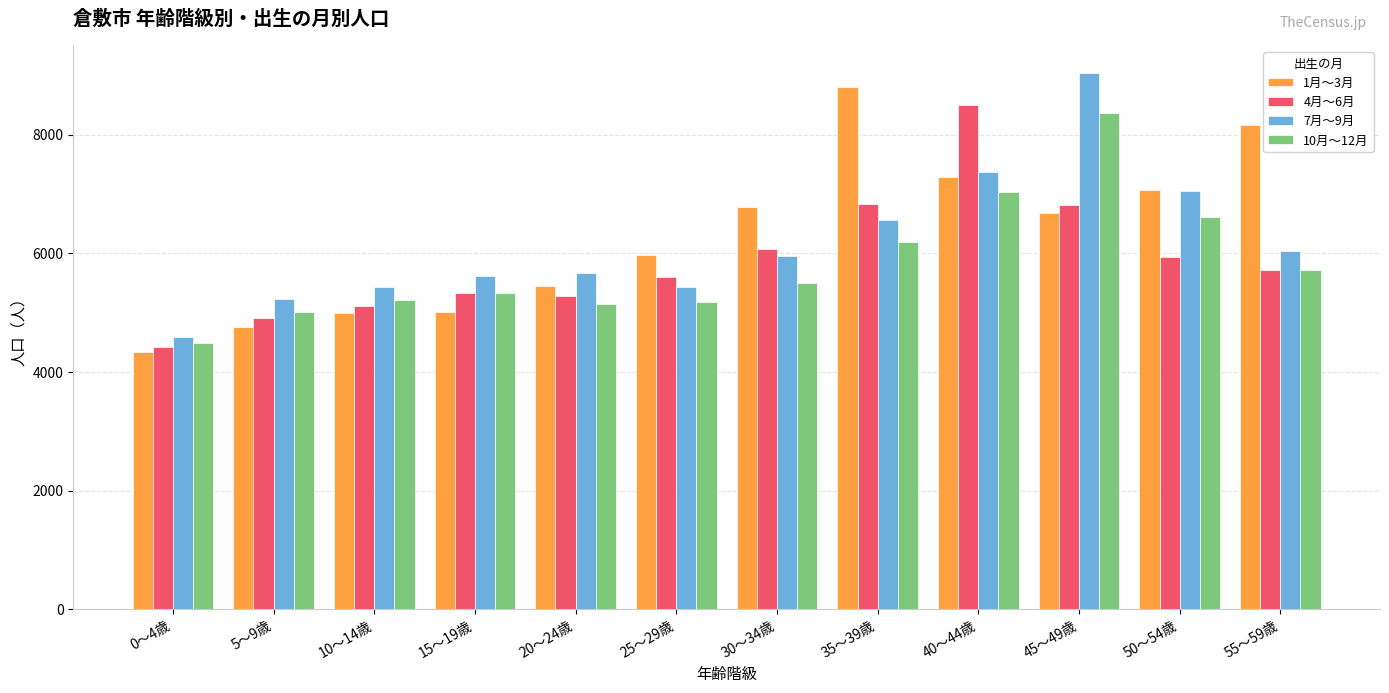

What is the minimum value shown in the chart?

4341